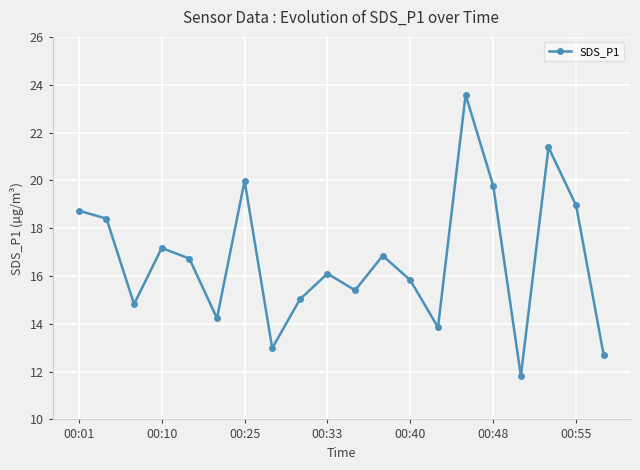

What is the value of the 13th point from the left?

15.8